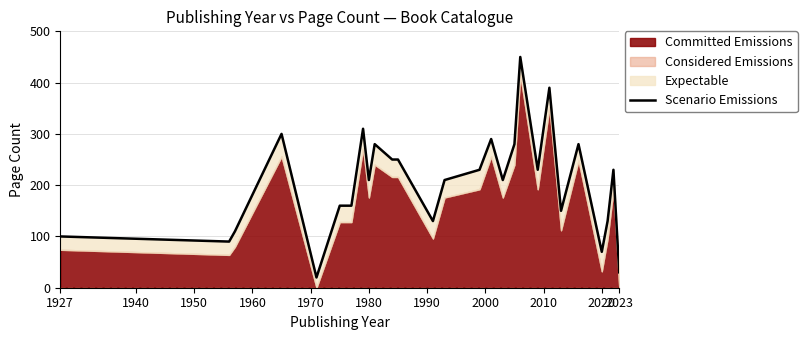

How many interior local peaks (higher than both neighbors) does the data have?

8